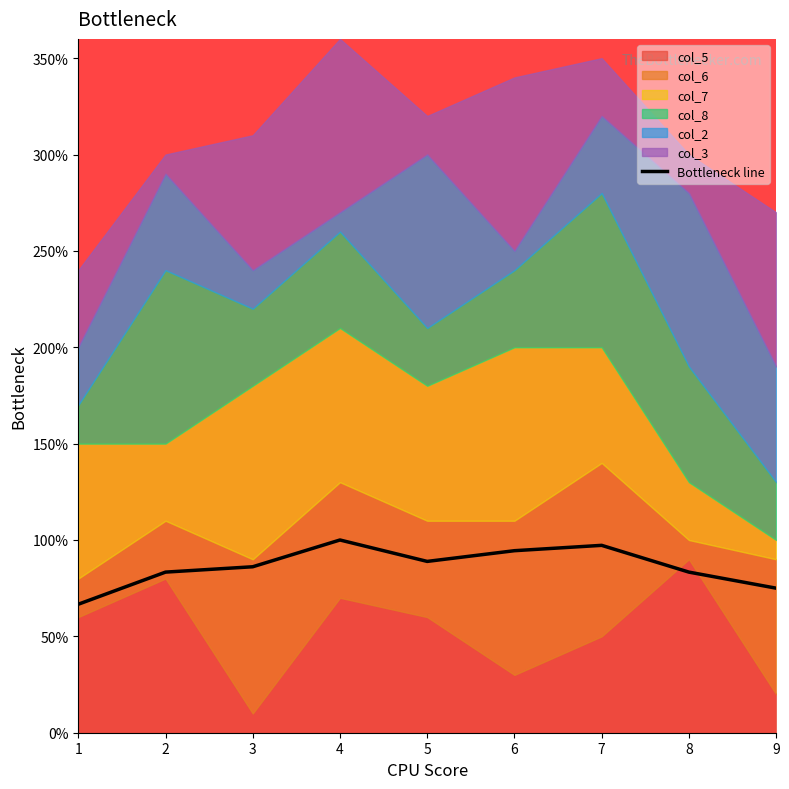

Which category has the highest value across all series?

4